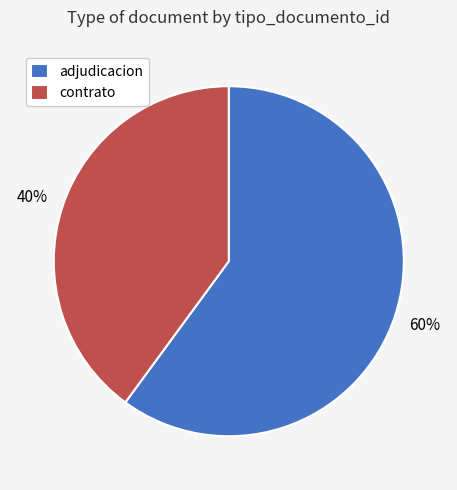

To the nearest percent, what is the difference between the largest and smallest slice percentages?

20%